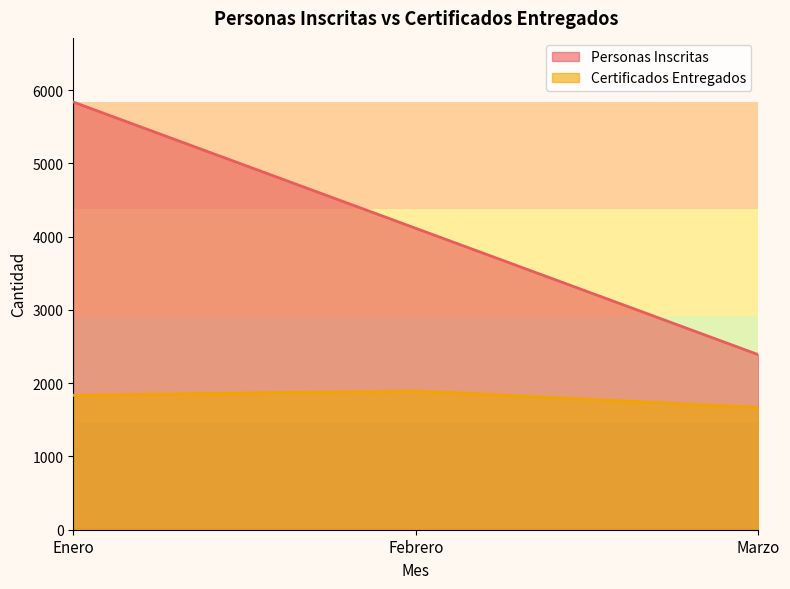

True or false: Certificados Entregados has a value of 1895 at Febrero.

True